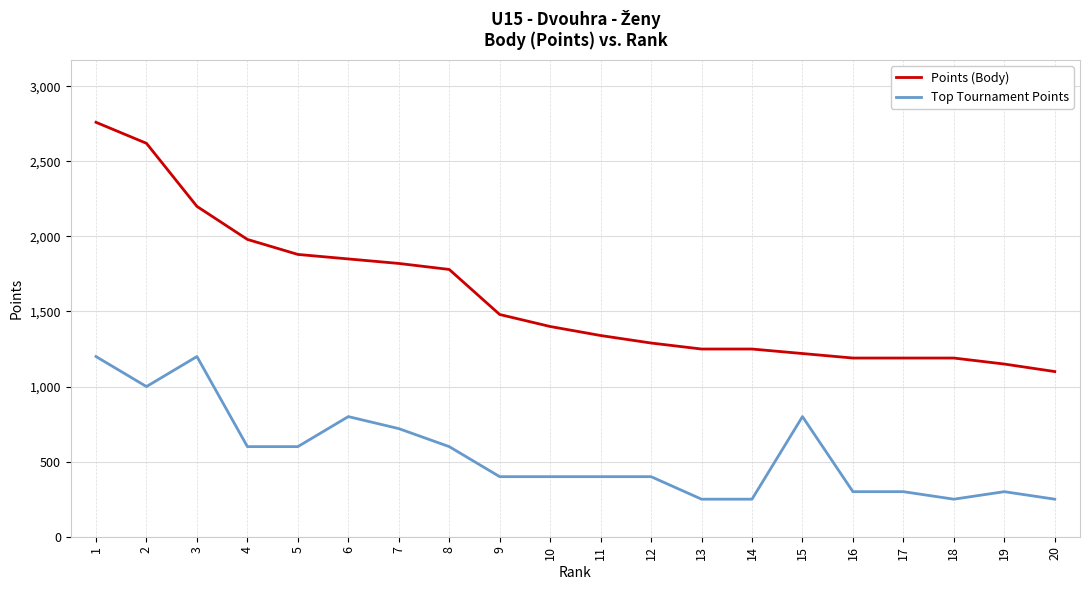

Reading left to right, transcribe all the data shown in this chart.

Points (Body): 2760	2620	2200	1980	1880	1850	1820	1780	1480	1400	1340	1290	1250	1250	1220	1190	1190	1190	1150	1100
Top Tournament Points: 1200	1000	1200	600	600	800	720	600	400	400	400	400	250	250	800	300	300	250	300	250